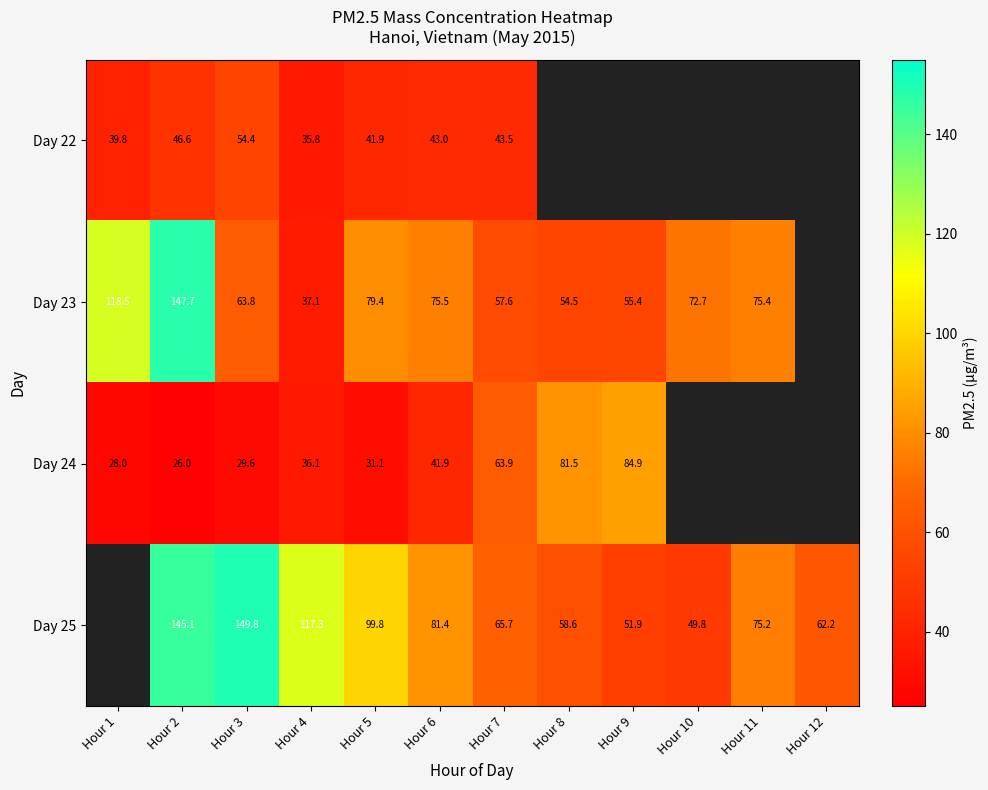

Which series changed the most between Hour 2 and Hour 4?

Day 23